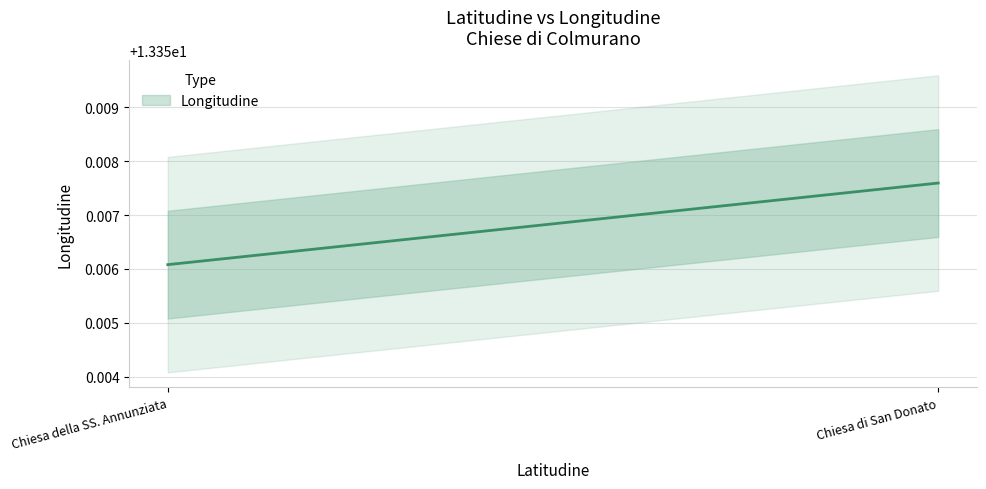

How many lines are shown in the chart?

1